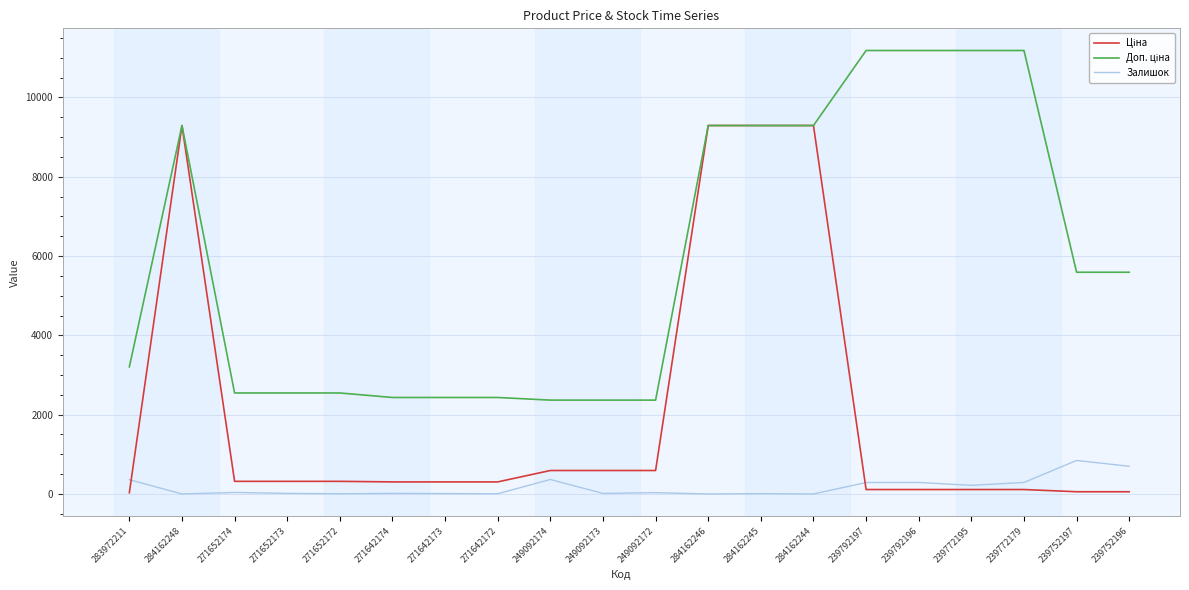

Does the chart display data point markers on the line(s)?

No